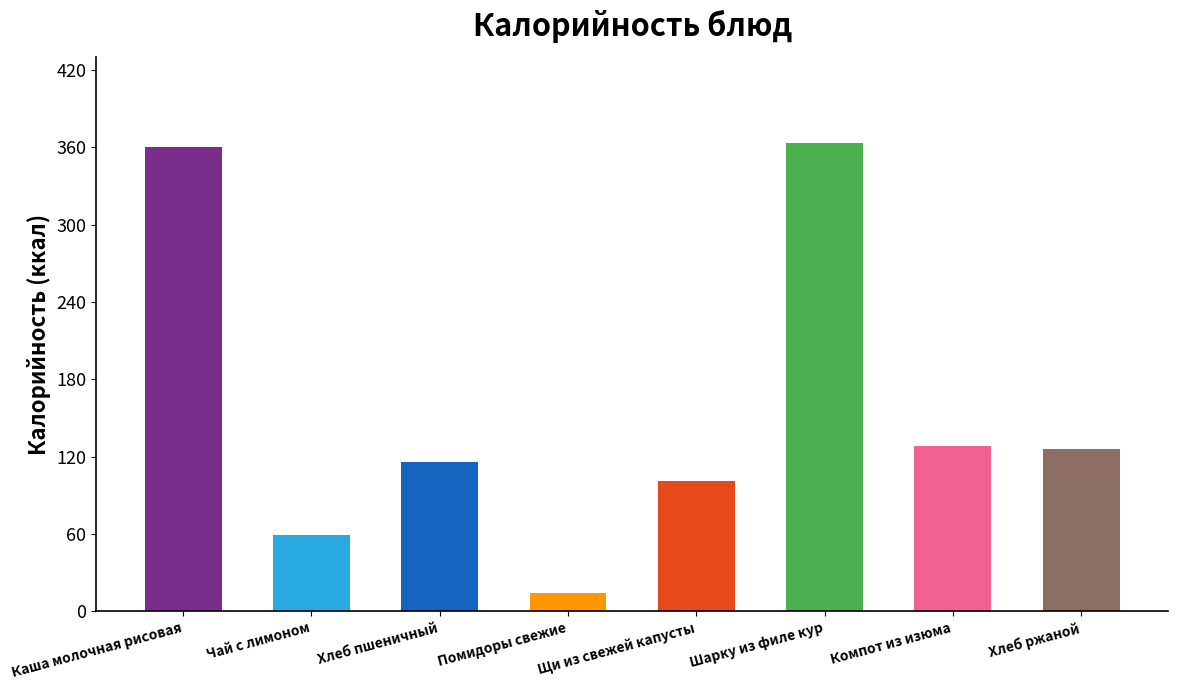

Reading left to right, what are all the values shown in this chart?

360	59	116	14	101	363	128	126